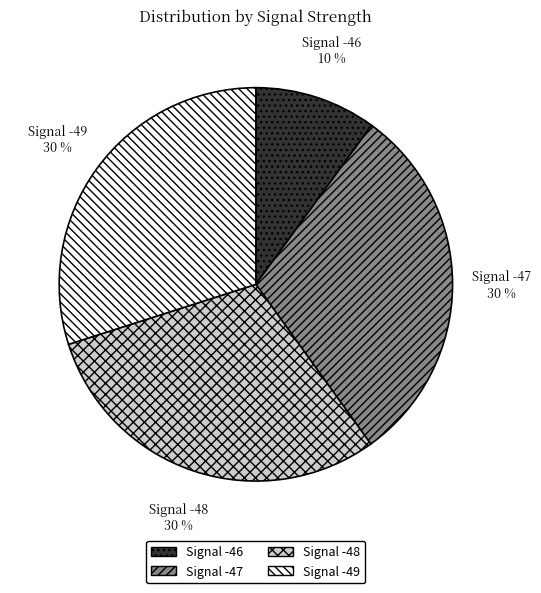

How many slices are in this pie chart?

4